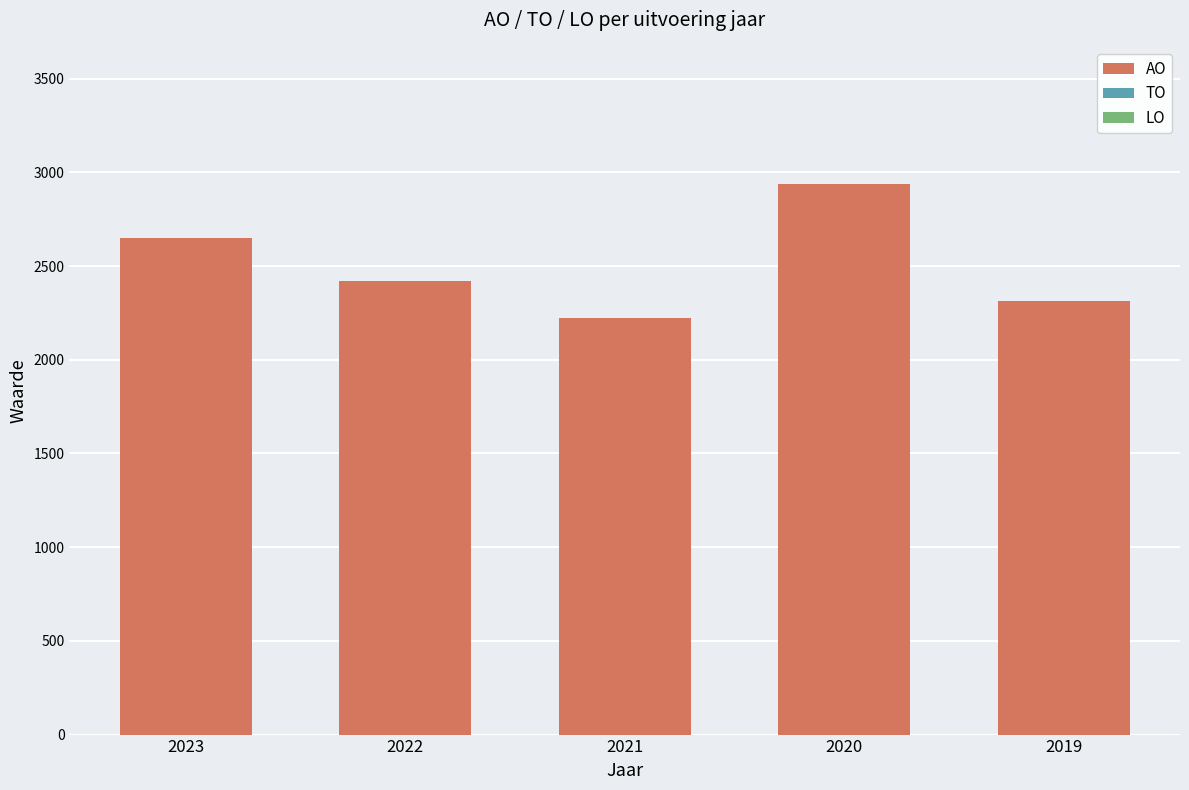

List the labels in order of value, largest first.

2020, 2023, 2022, 2019, 2021